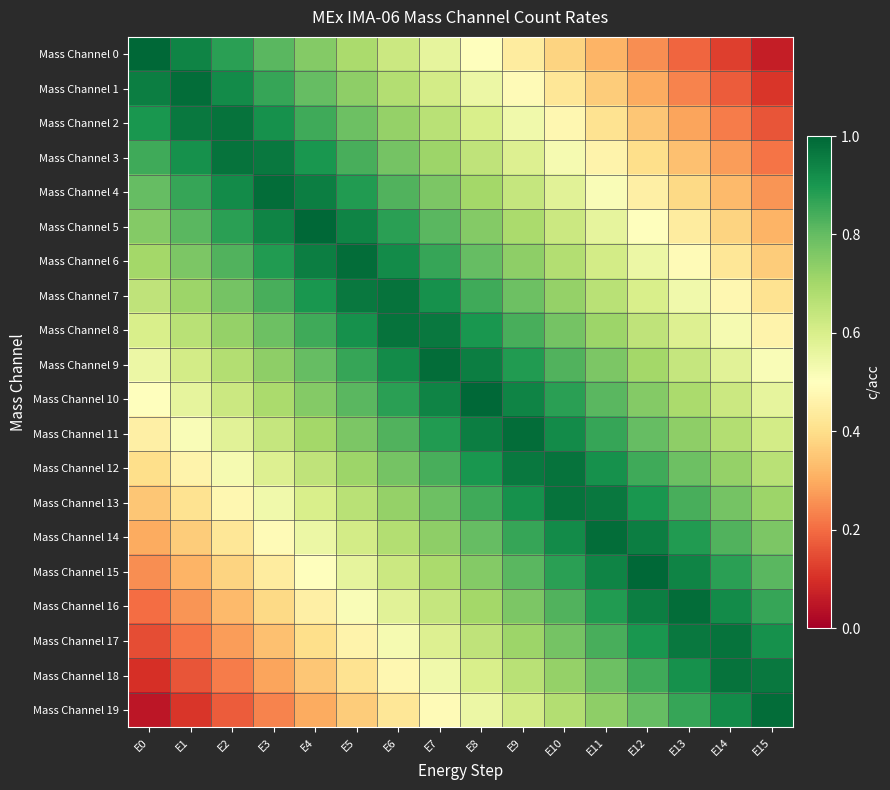

What is the total value across all series at E4?

14.0